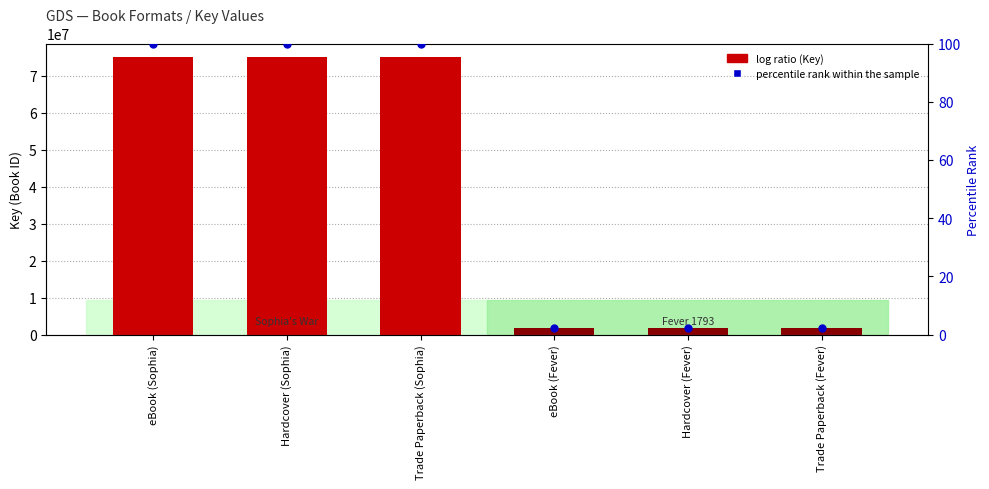

At which category is the sum across all series the highest?

eBook (Sophia)